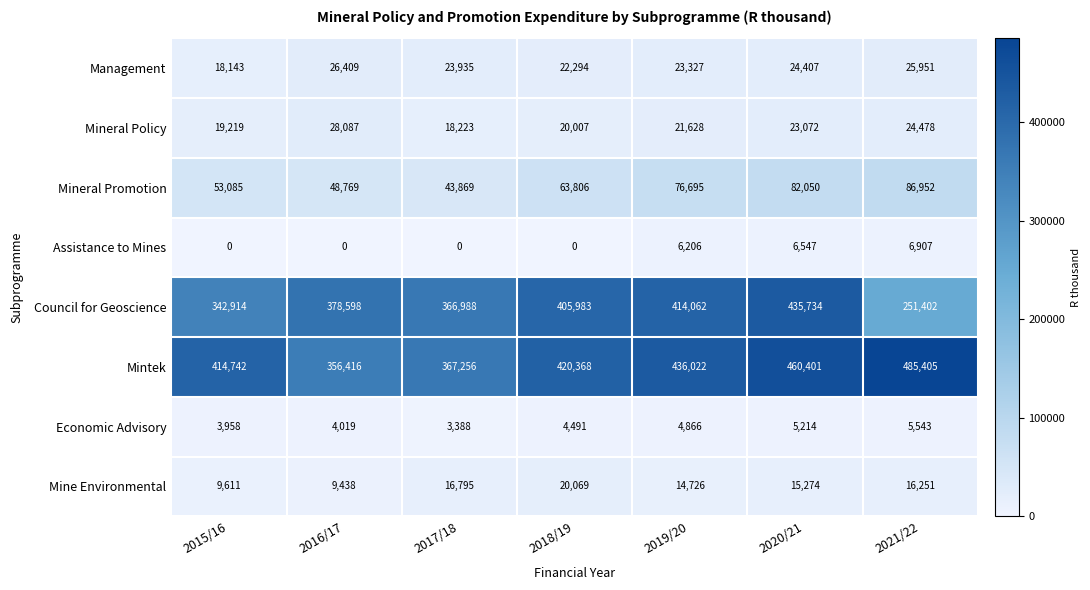

How many distinct data groups are displayed?

8